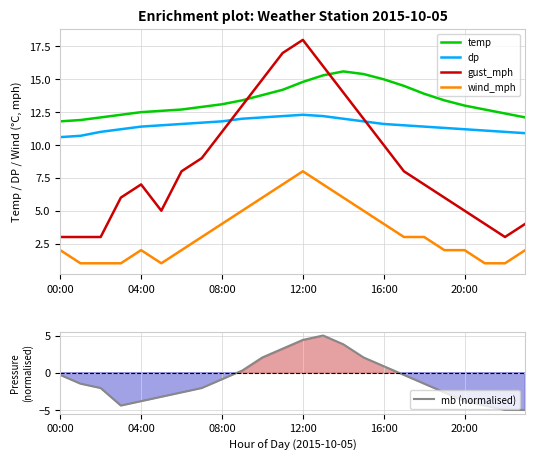

List the series in order of their peak value, lowest first.

mb (normalised), wind_mph, dp, temp, gust_mph